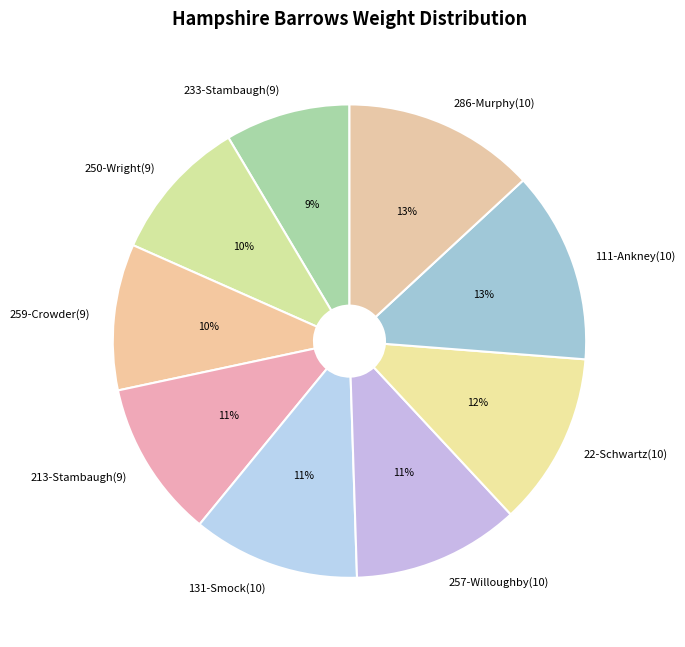

Is it true that 257-Willoughby(10) is 5% of the pie?

False